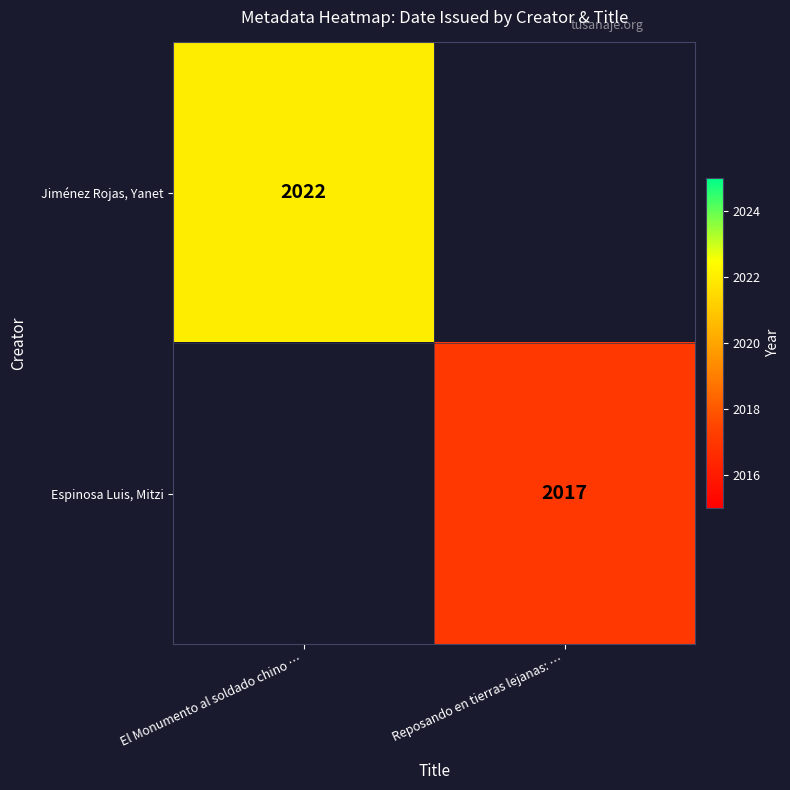

The Espinosa Luis, Mitzi series shows 851 at Reposando en tierras lejanas: …. True or false?

False